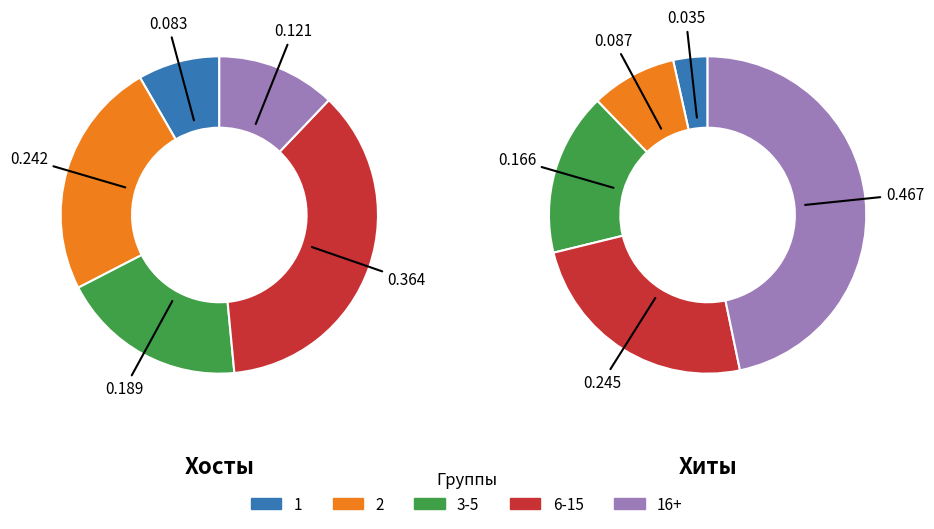

Which series has the largest range (max minus min)?

Хиты